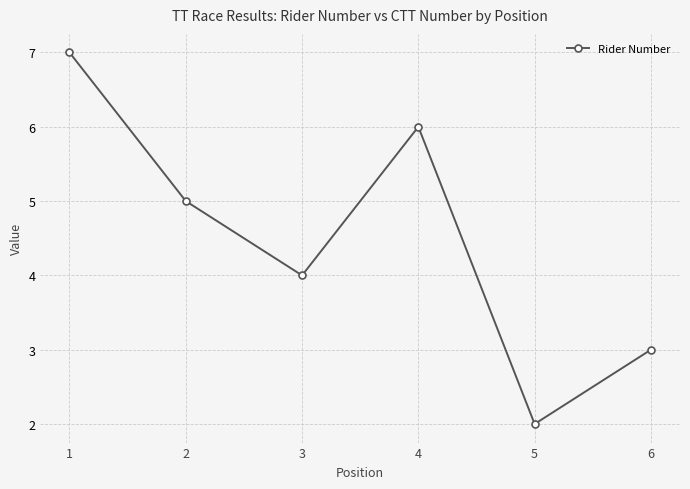

Rank the categories by value from highest to lowest.

1, 4, 2, 3, 6, 5